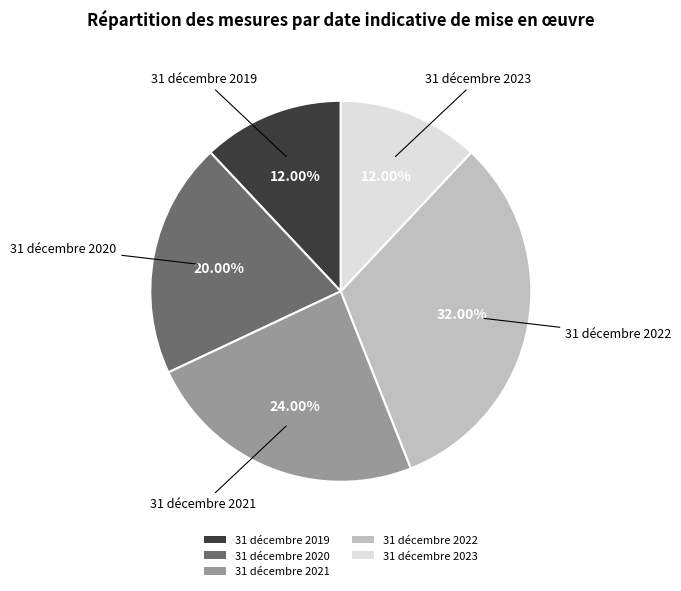

Approximately how many times larger is the value at 31 décembre 2023 compared to 31 décembre 2021?

0.5